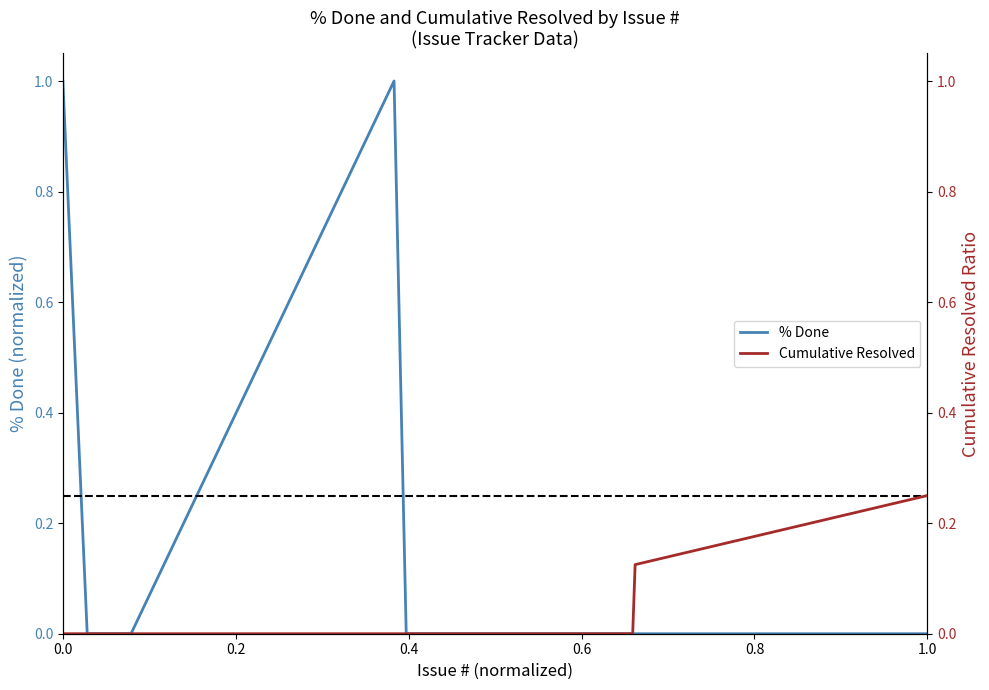

Which series has the widest spread of values?

% Done